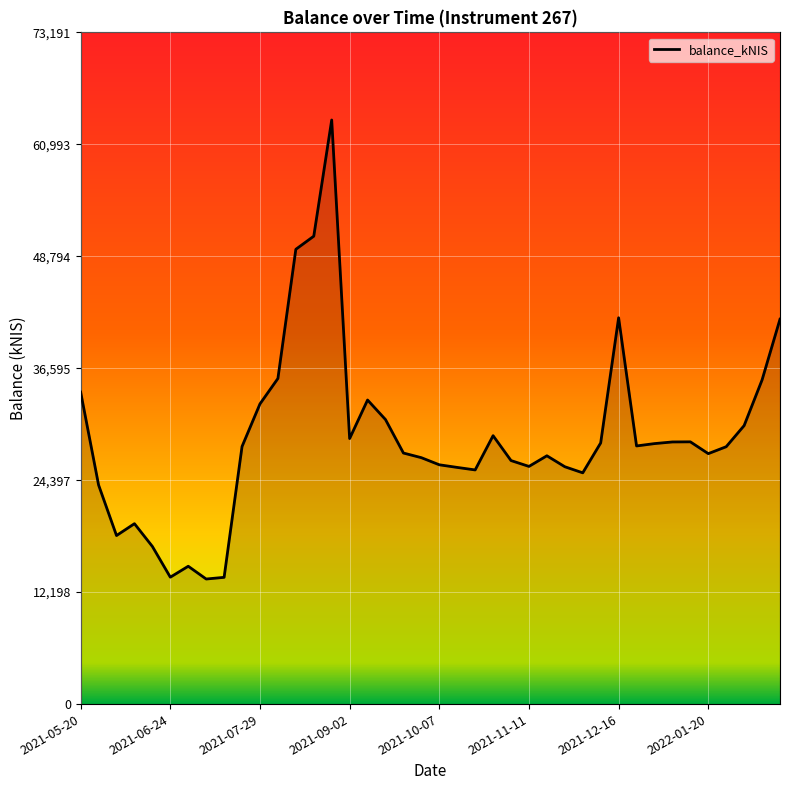

How many lines are shown in the chart?

1